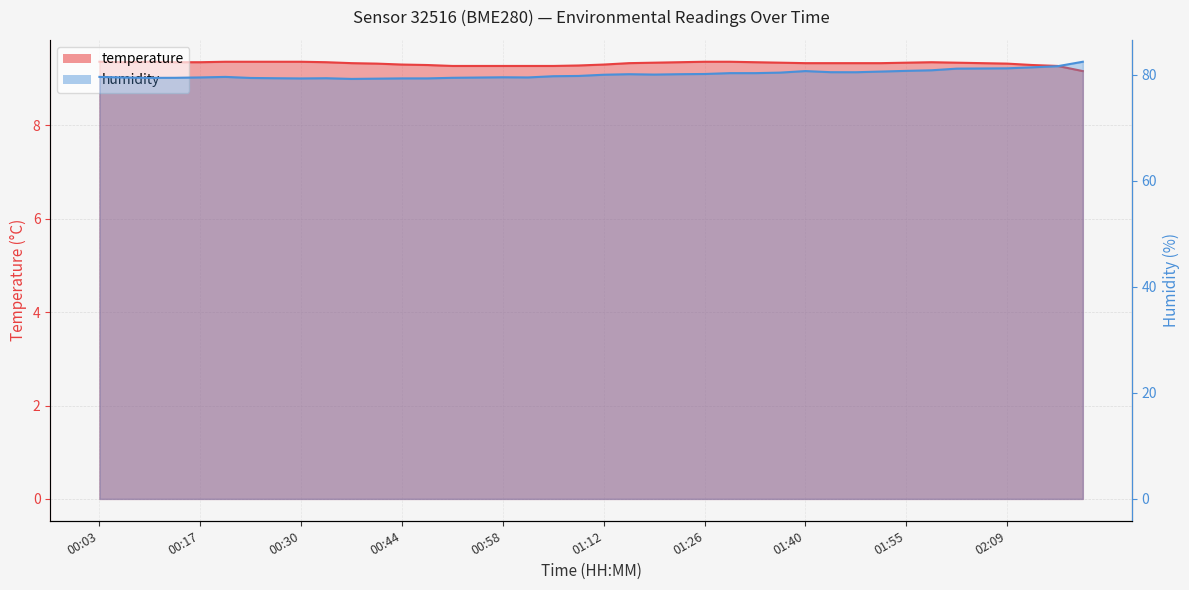

What is the minimum value shown in the chart?

9.2